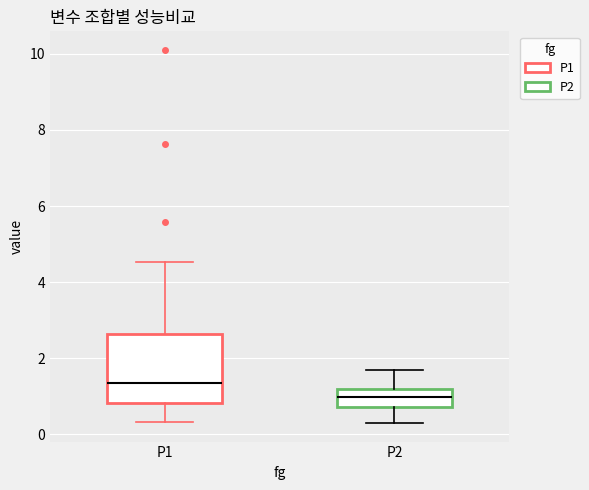

Which box is the tallest, from its lower edge to its upper edge?

P1